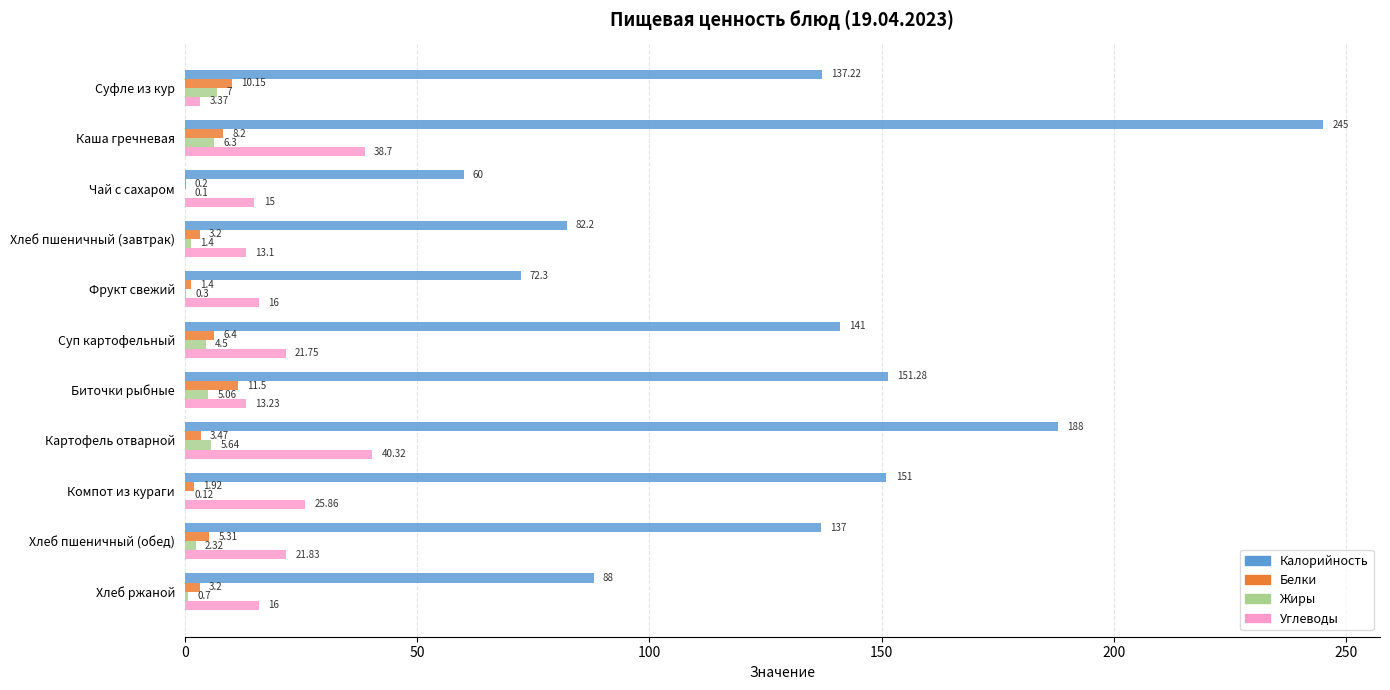

What is the sum of all Углеводы values?

225.2